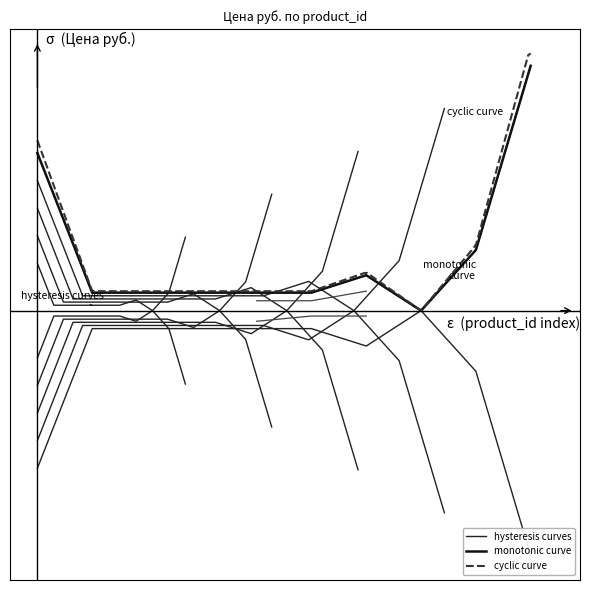

Which category has the lowest value across all series?

19009